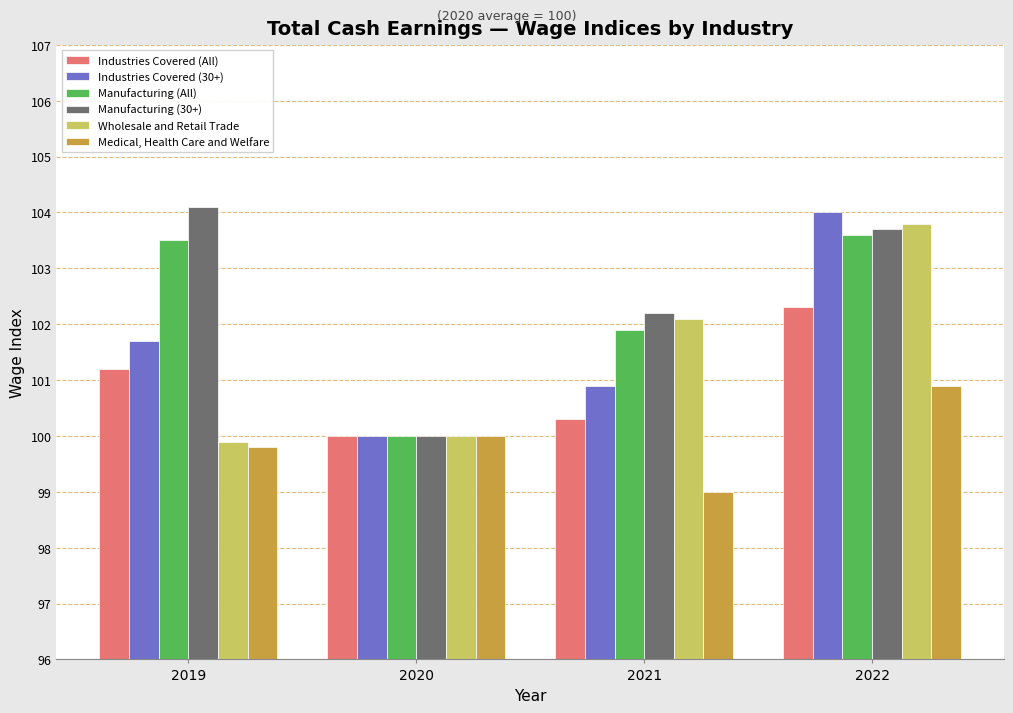

How many Industries Covered (All) values are between 100 and 102?

3